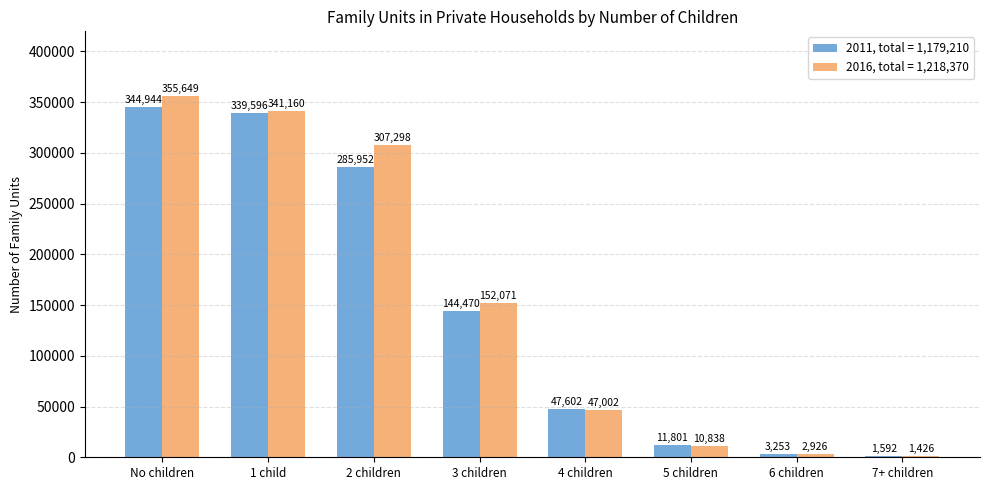

What is the difference between the highest and lowest values at 5 children?

963